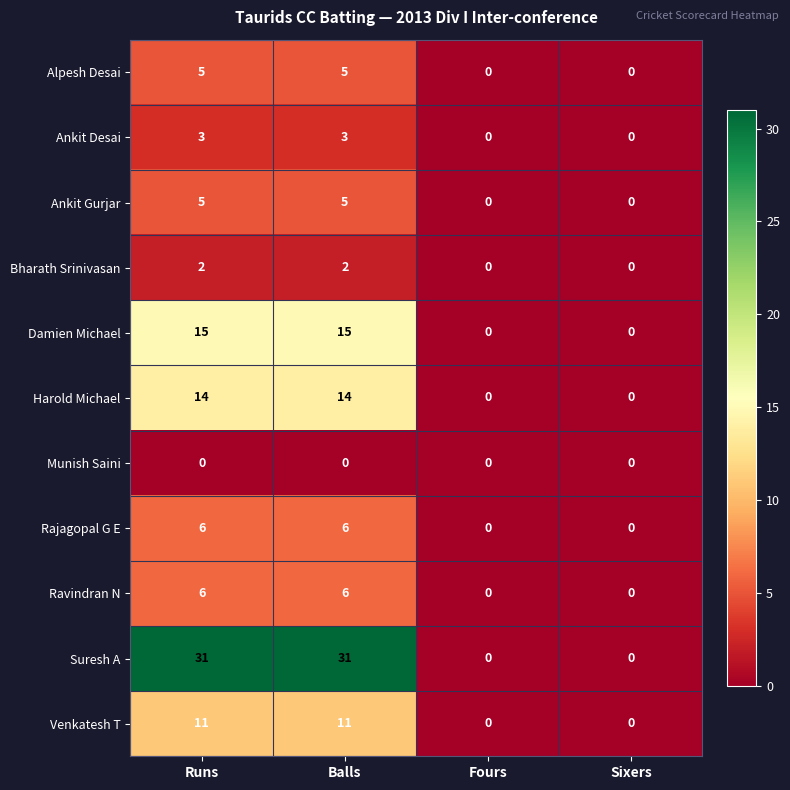

What is the difference between the Damien Michael values at Sixers and Balls?

15